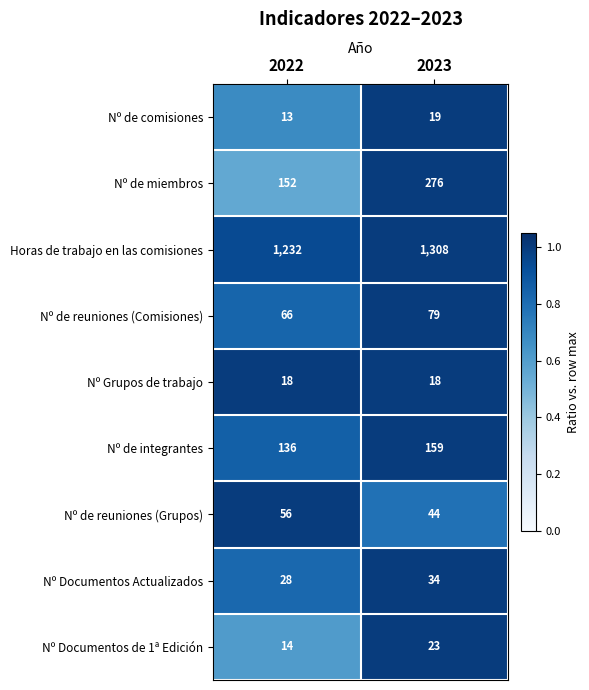

How many distinct data groups are displayed?

9